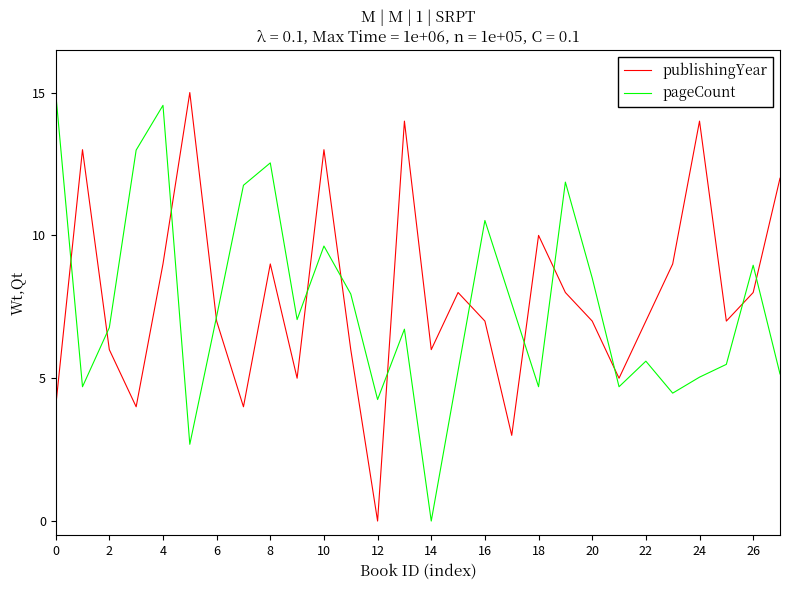

What is the greatest value displayed?

15.0